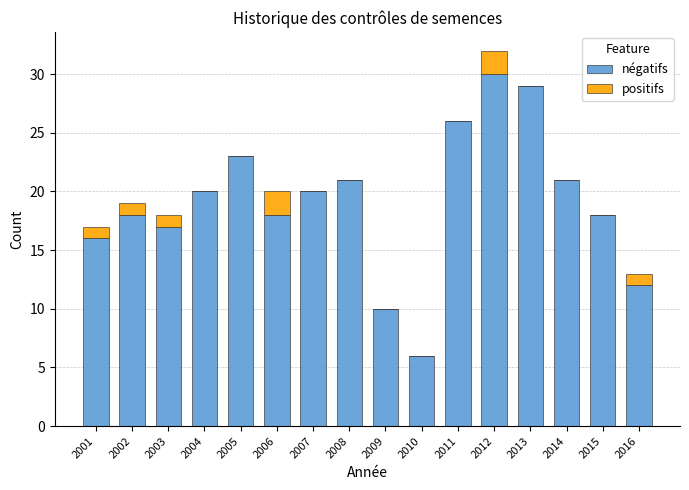

The négatifs series shows 17 at 2003. True or false?

True